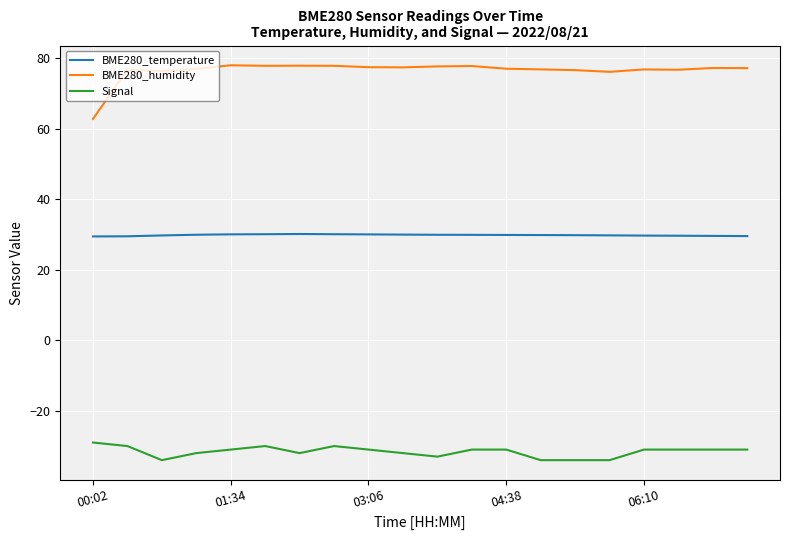

What is the average value of the BME280_temperature series?

29.8